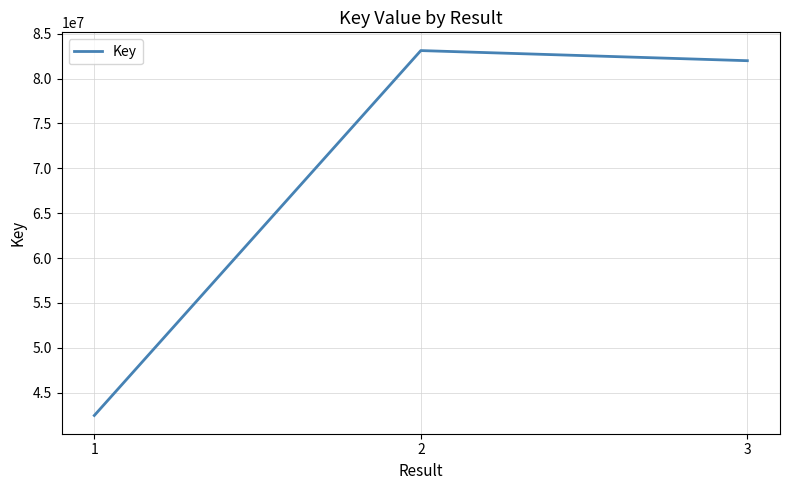

Where is the data nearest to the value 62785562?

3